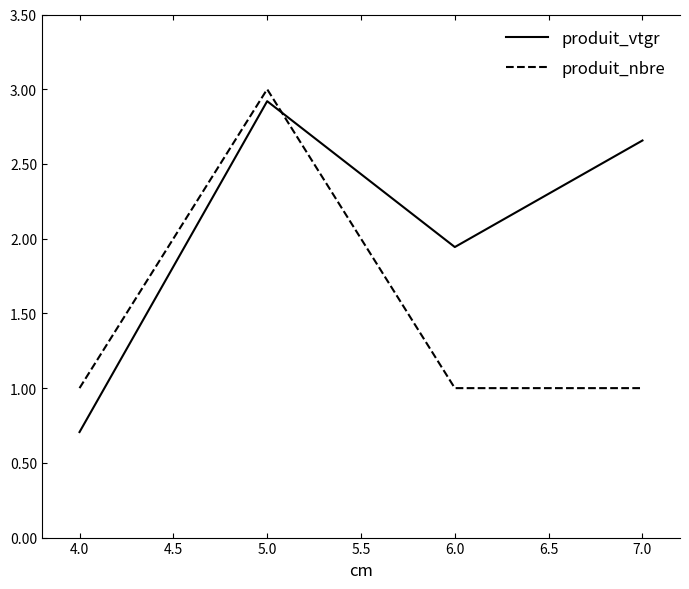

List the labels in order of produit_vtgr value, smallest first.

4.0, 6.0, 7.0, 5.0